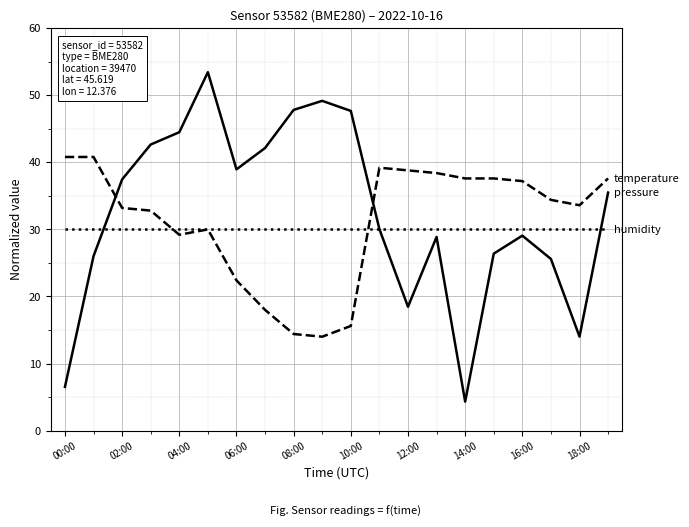

What is the maximum value shown in the chart?

53.4